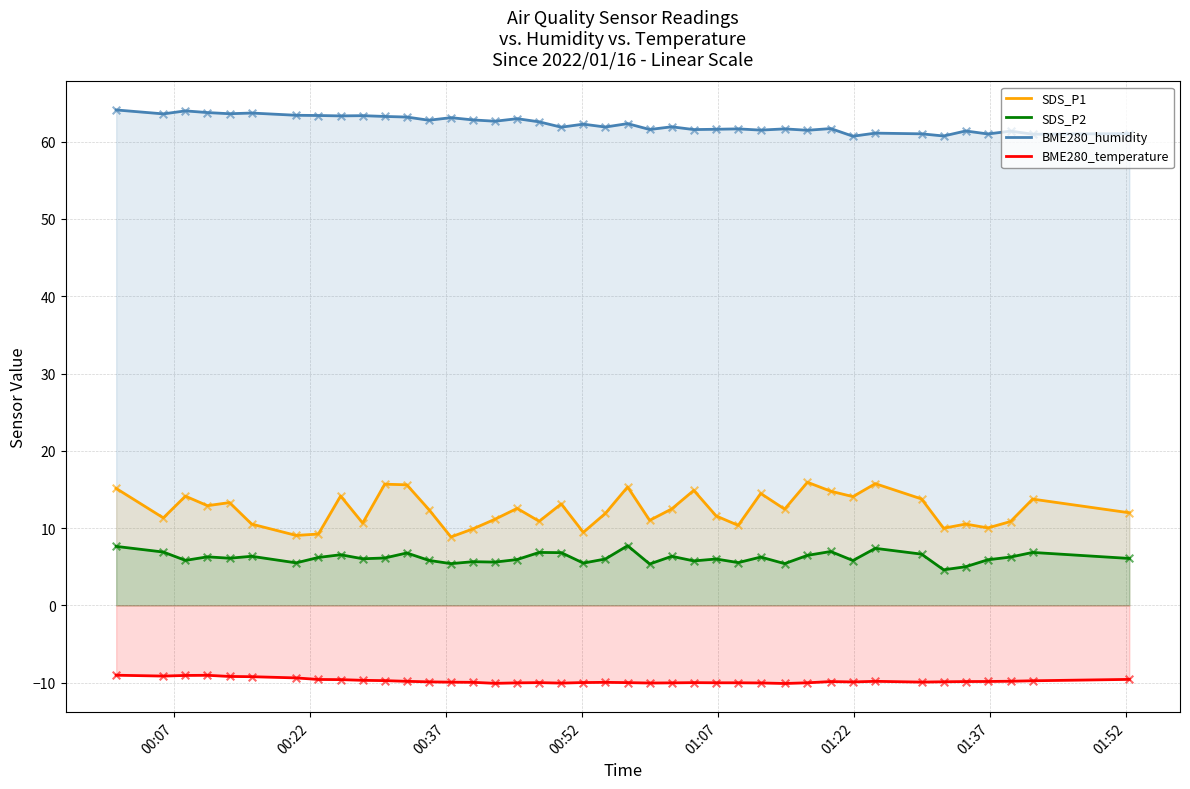

Which series reaches the maximum Y coordinate?

BME280_humidity